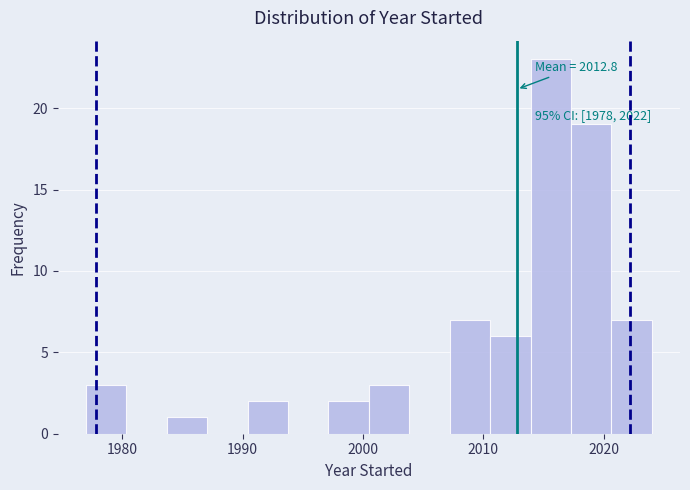

Around what value on the x-axis is the tallest bar? Give the approximate position of its centre, as read against the axis.

2016